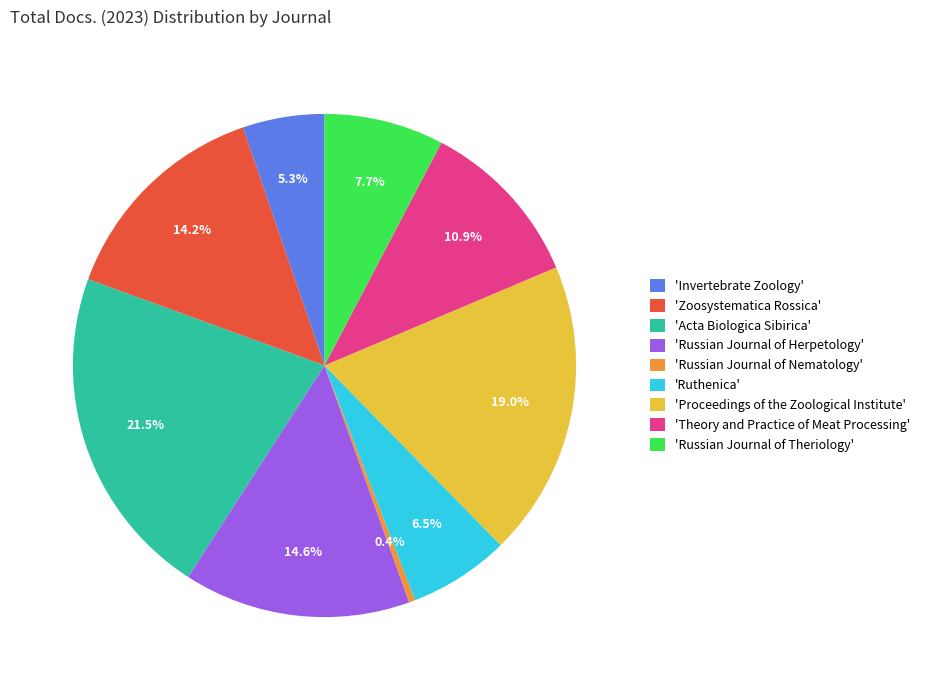

How many slices are in this pie chart?

9